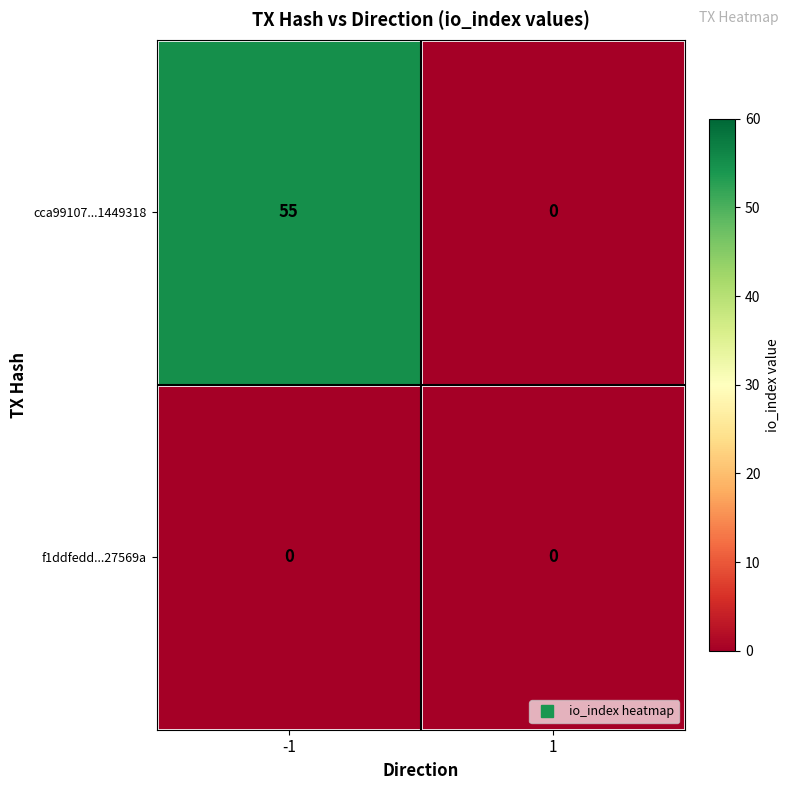

Between -1 and 1, which series saw the biggest shift?

cca99107...1449318